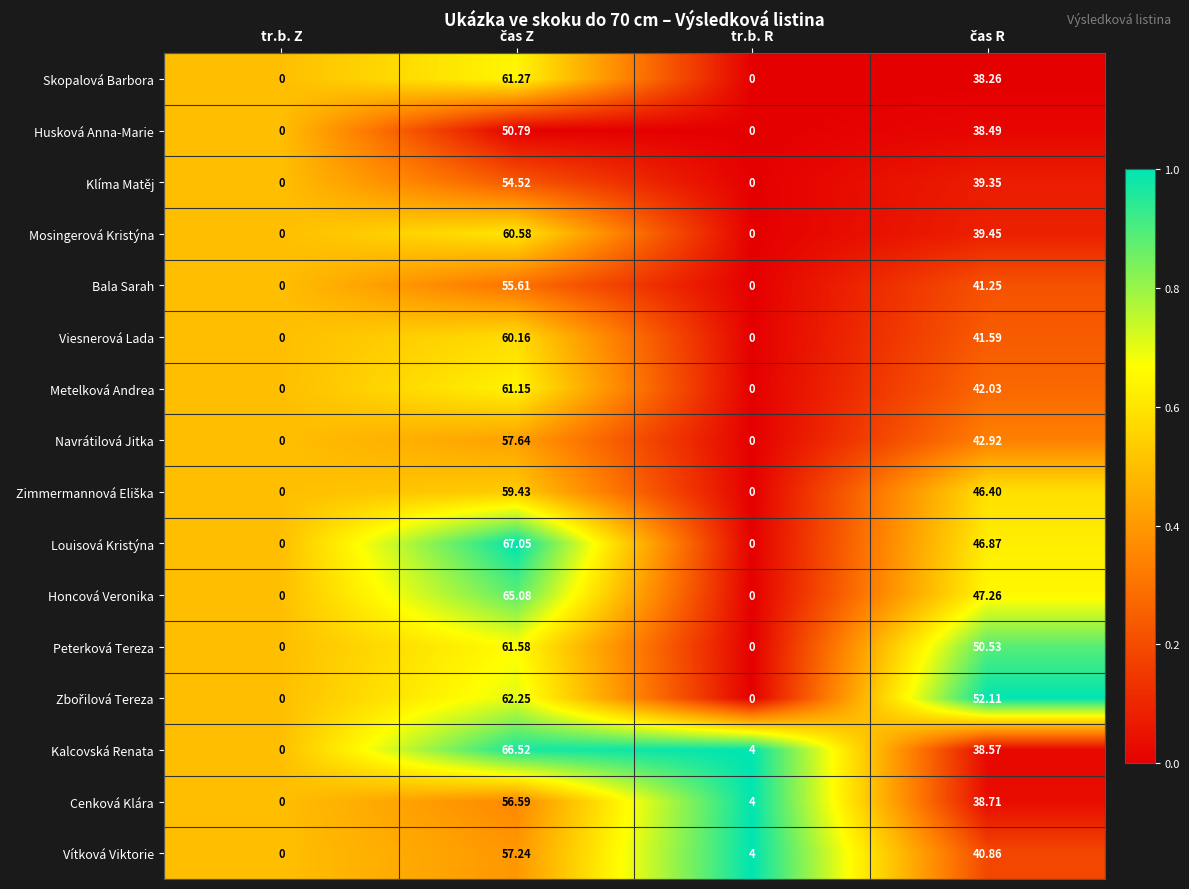

Which series has the largest range (max minus min)?

Louisová Kristýna